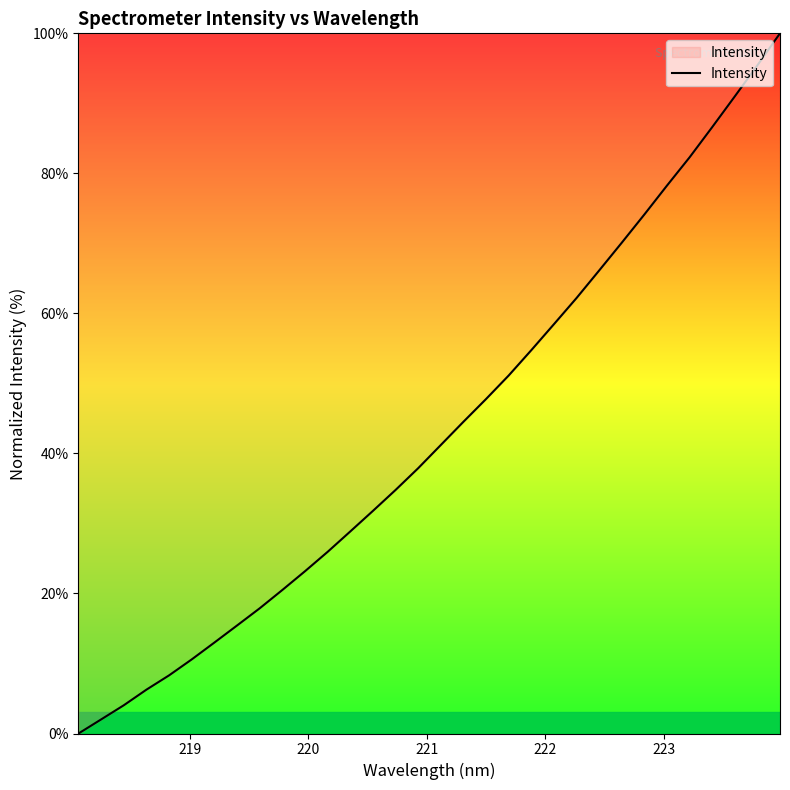

What is the difference between the maximum and minimum values?

100.0